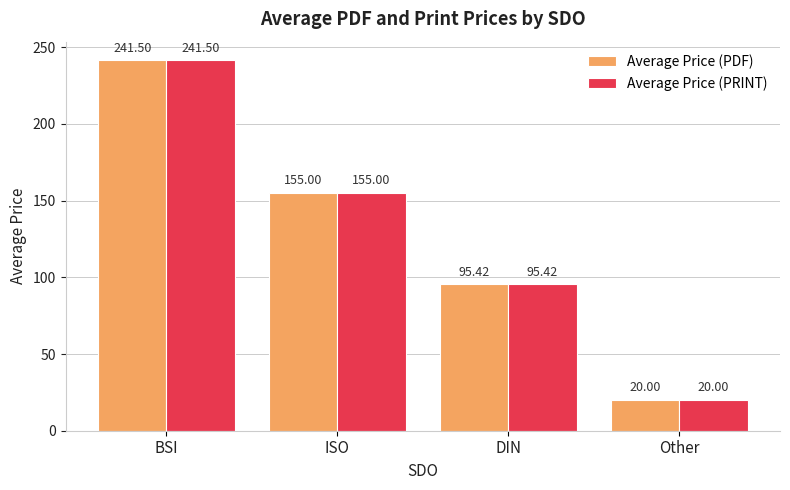

Is the value of Average Price (PDF) at Other greater than the value of Average Price (PRINT) at BSI?

No